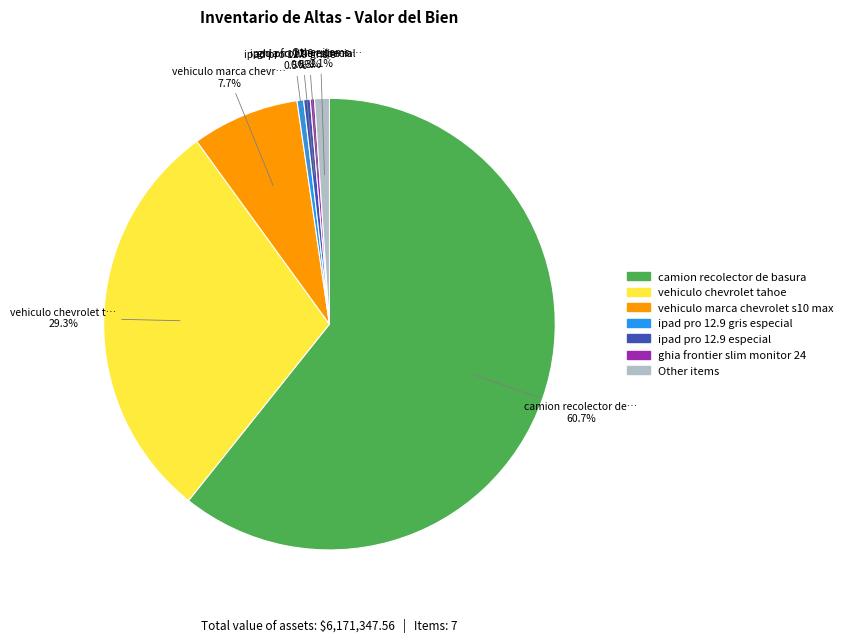

Is there a majority slice in this chart?

Yes